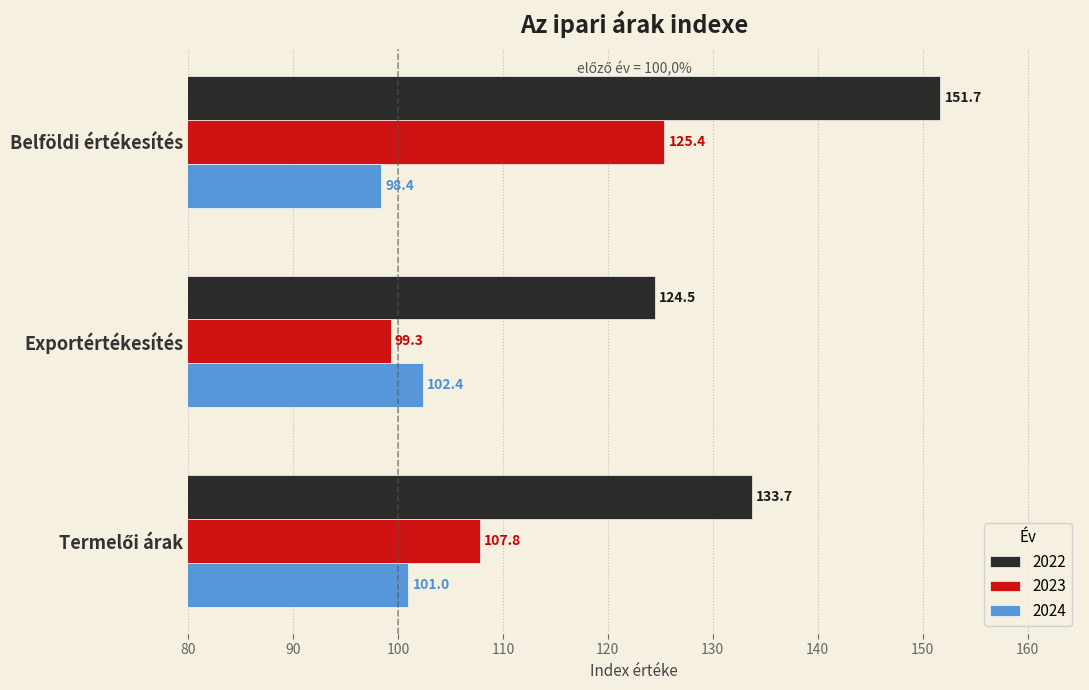

At Exportértékesítés, list the series in order from smallest to largest.

2023, 2024, 2022